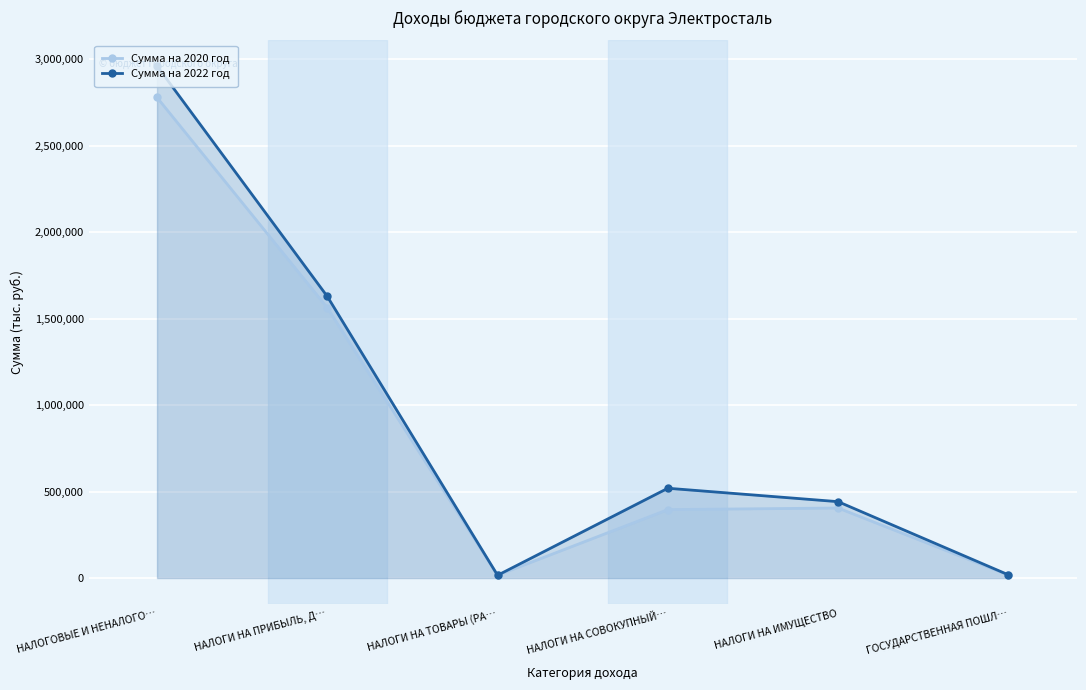

What is the smallest value displayed?

15868.0